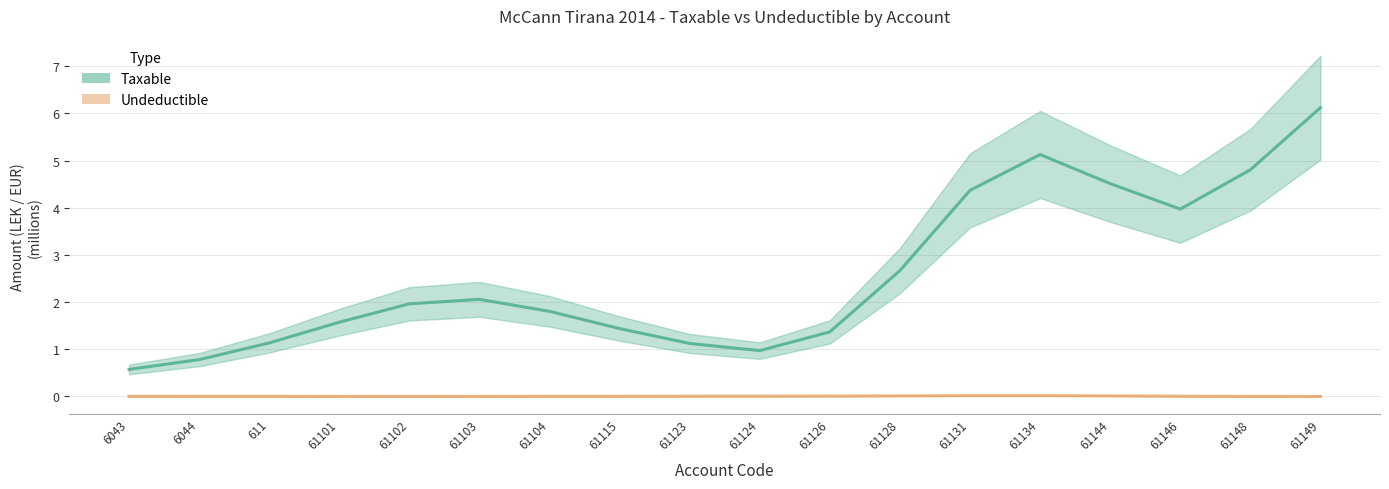

Which has a higher value, 6044 or 61123?

61123